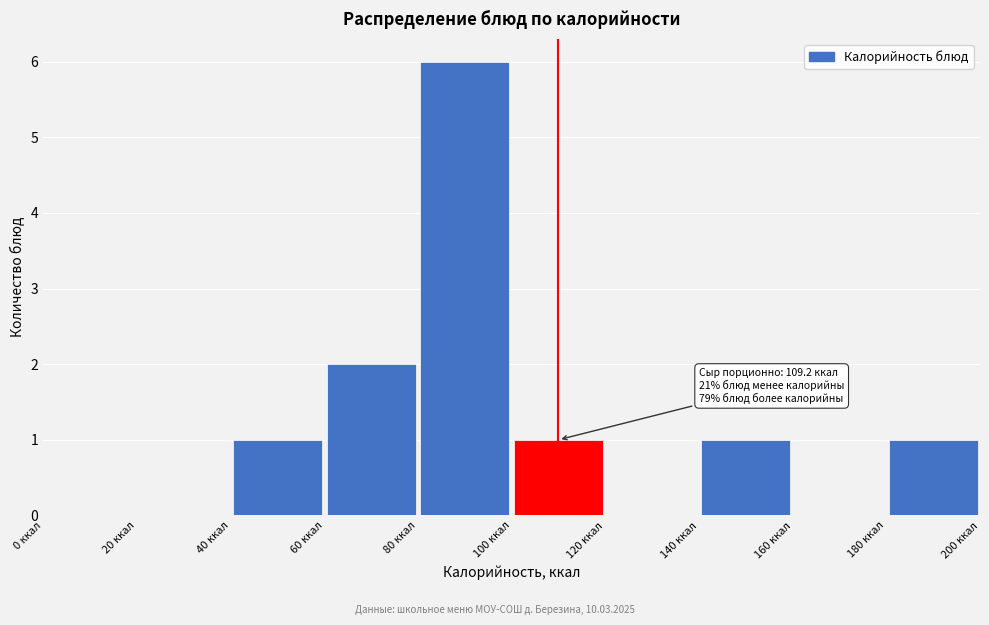

Over which range of the x-axis is the bar tallest?

80 to 100